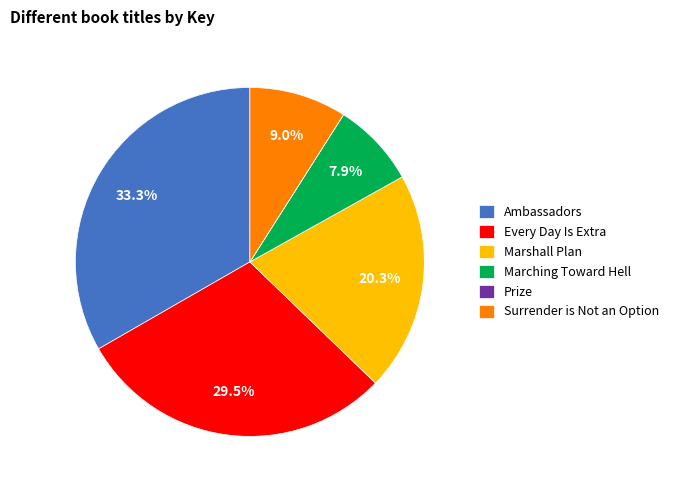

Which slice is the largest?

Ambassadors